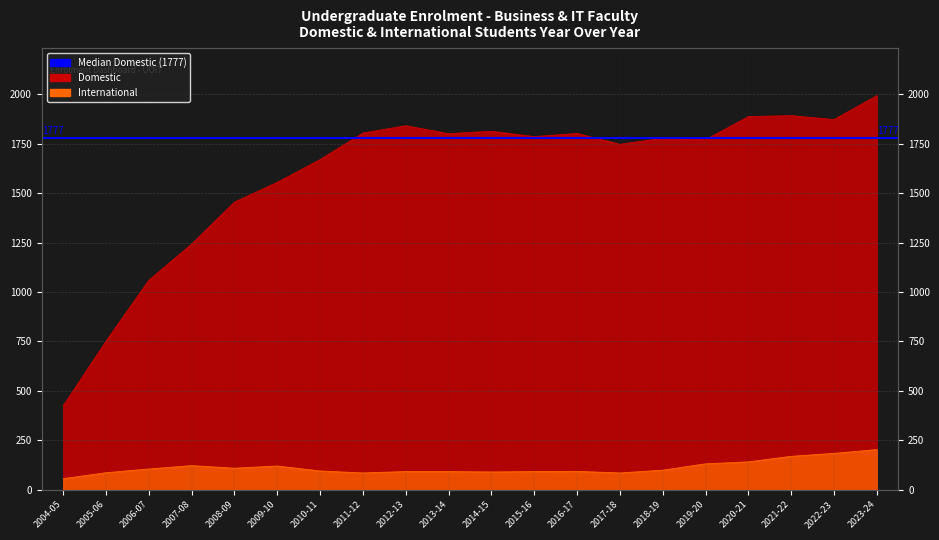

What is the label of the 11th point from the right?

2013-14